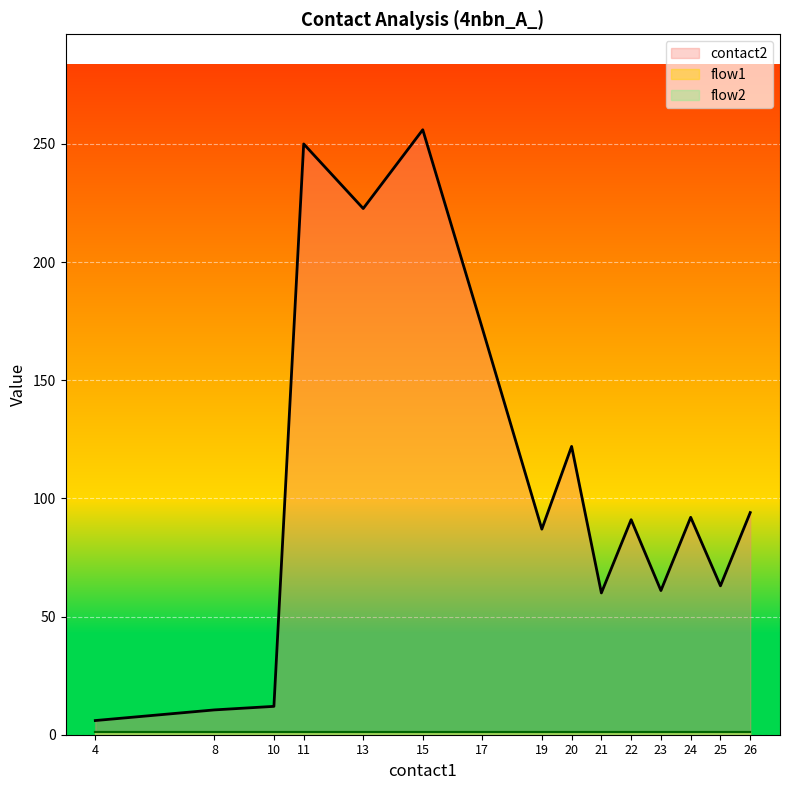

True or false: flow1 and contact2 intersect in this chart.

False